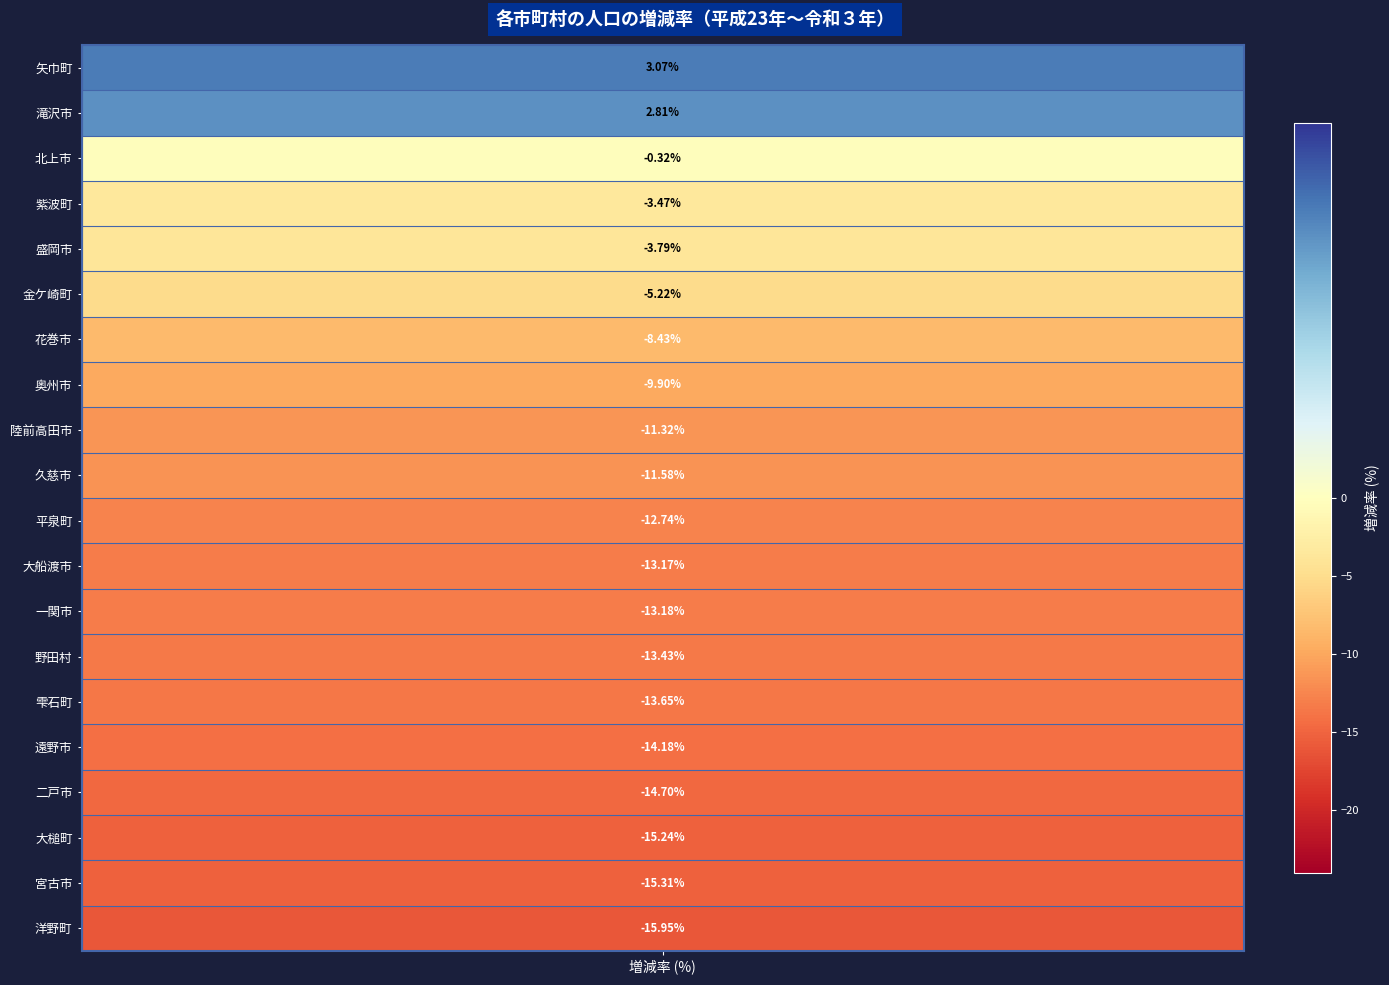

Reading left to right, extract all data points from this chart.

矢巾町=3.1	滝沢市=2.8	北上市=-0.3	紫波町=-3.5	盛岡市=-3.8	金ケ崎町=-5.2	花巻市=-8.4	奥州市=-9.9	陸前高田市=-11.3	久慈市=-11.6	平泉町=-12.7	大船渡市=-13.2	一関市=-13.2	野田村=-13.4	雫石町=-13.7	遠野市=-14.2	二戸市=-14.7	大槌町=-15.2	宮古市=-15.3	洋野町=-15.9